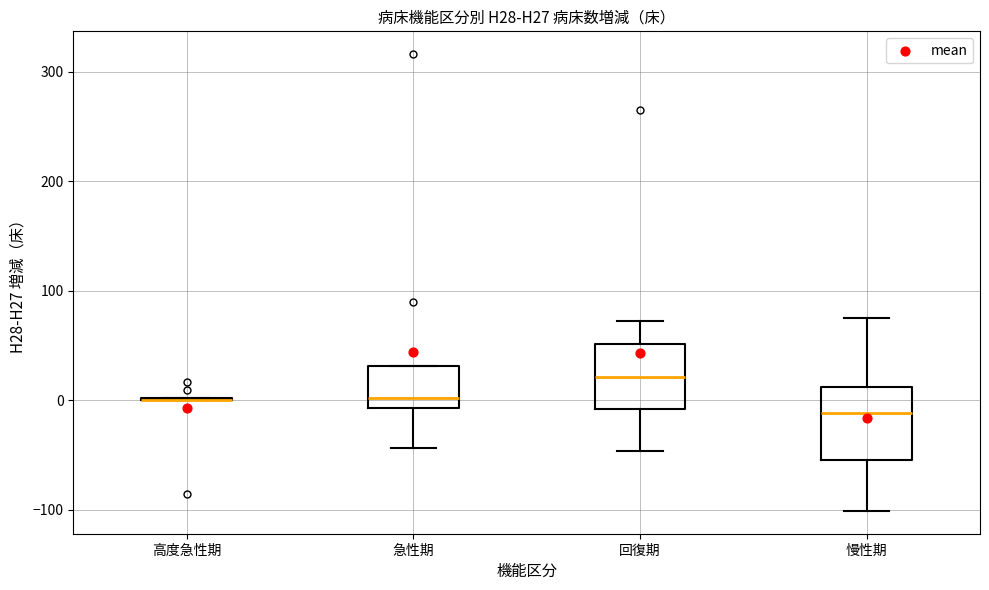

Reading left to right, read every box against the y-axis: the position of its median line, the range the box covers, and the ends of its whiskers. The values are not printed on the chart, so give them approximately, as read against the axis.

高度急性期: box collapsed to a line at 0, whiskers 0 to 0
急性期: median 0, box -10 to 30, whiskers -40 to 30
回復期: median 20, box -10 to 50, whiskers -50 to 70
慢性期: median -10, box -50 to 10, whiskers -100 to 80